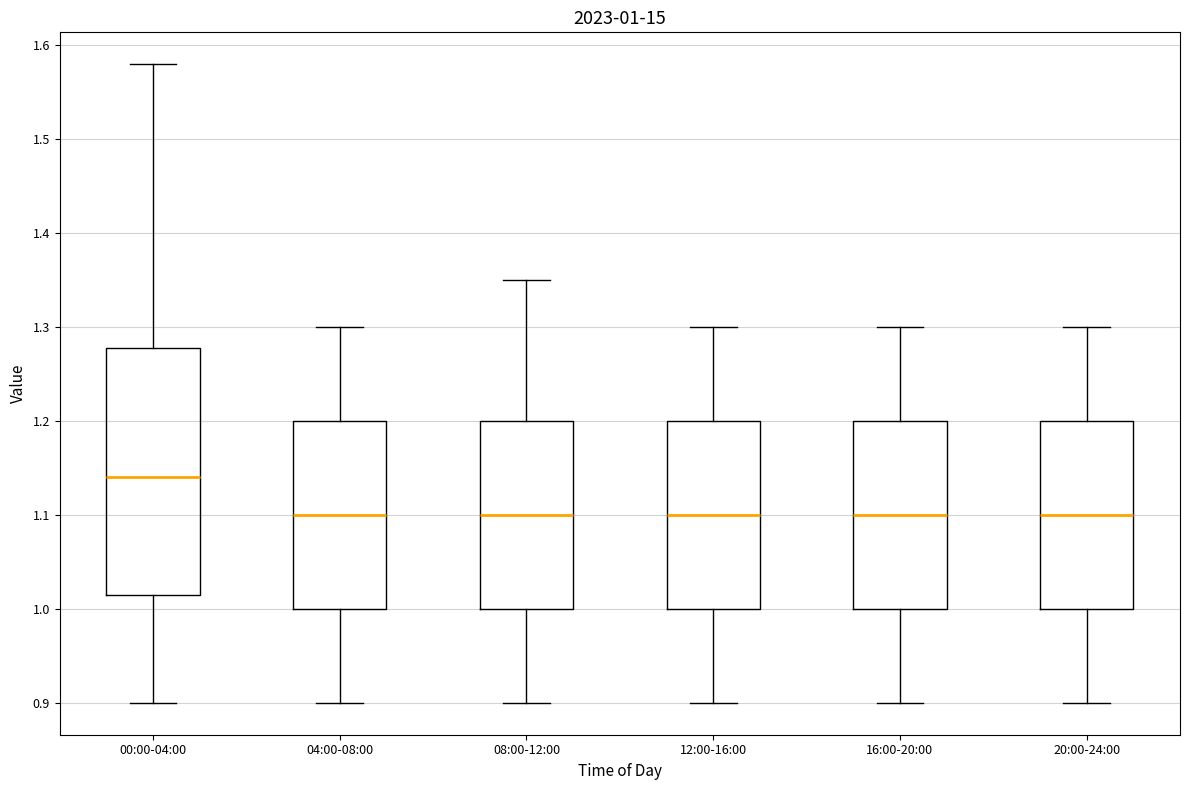

Which box is the tallest, from its lower edge to its upper edge?

00:00-04:00